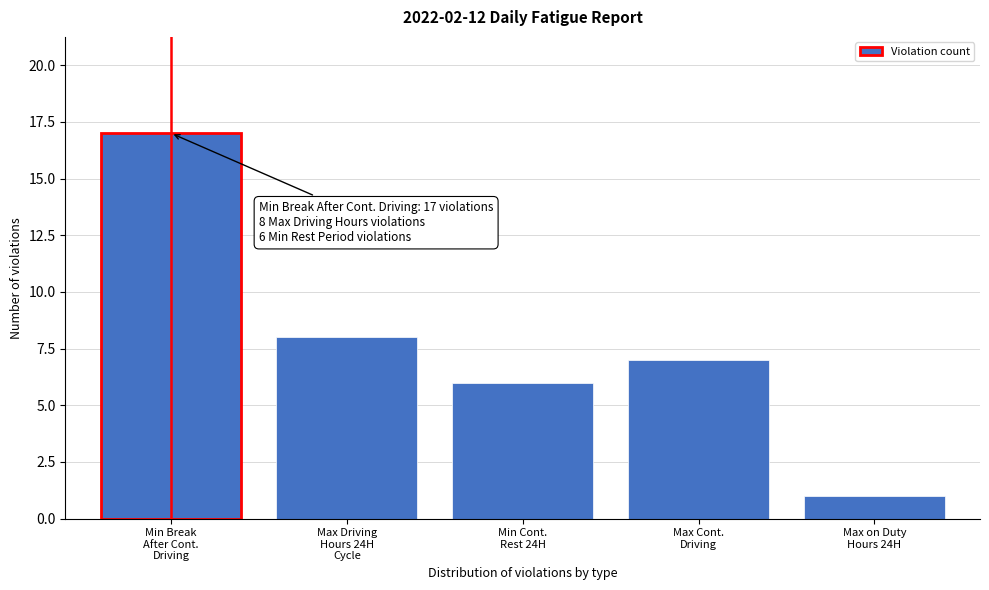

Reading right to left, transcribe all the data shown in this chart.

1	7	6	8	17